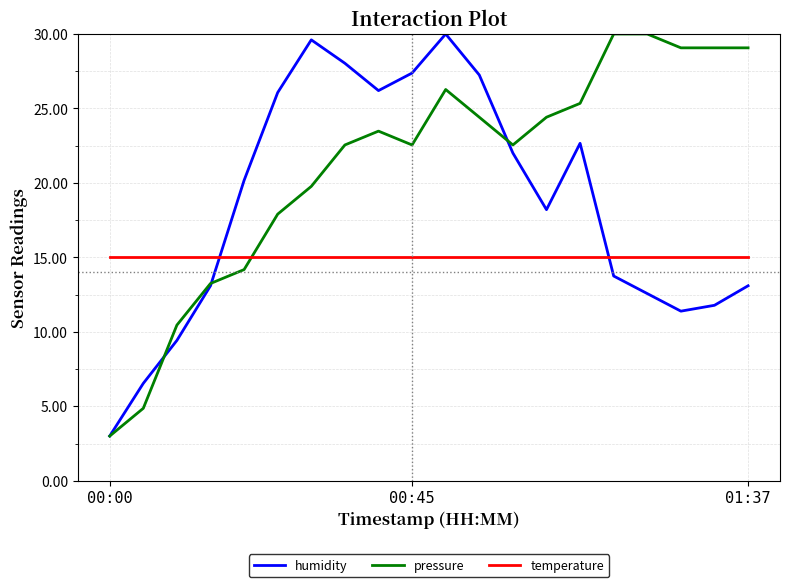

What is the minimum value shown in the chart?

3.0